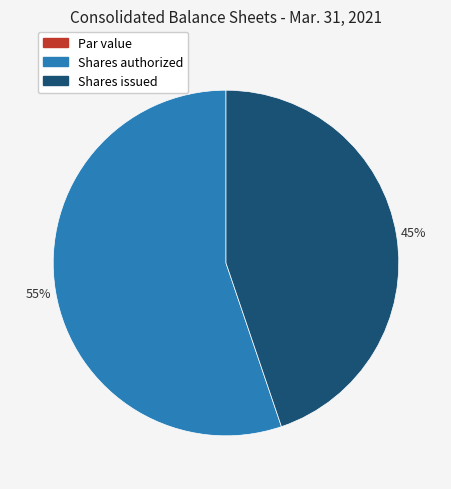

To the nearest percent, what is the difference between the largest and smallest slice percentages?

55%